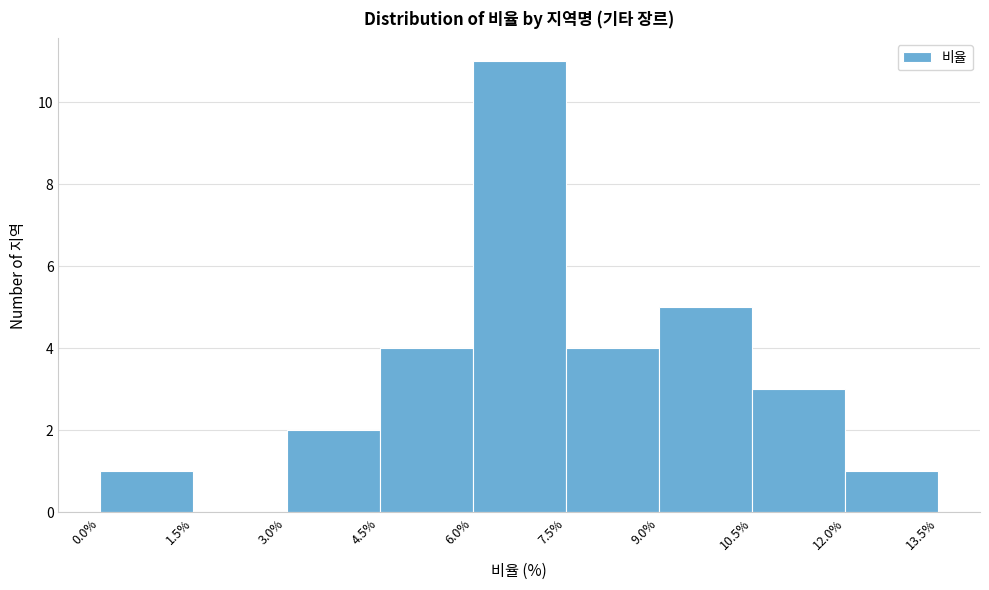

Reading left to right, transcribe this chart: for each bar, give the range it covers on the x-axis and its height. The values are not printed on the chart, so give them approximately, as read against the axis.

0.0% to 1.5%: 1
1.5% to 3.0%: 0
3.0% to 4.5%: 2
4.5% to 6.0%: 4
6.0% to 7.5%: 11
7.5% to 9.0%: 4
9.0% to 10.5%: 5
10.5% to 12.0%: 3
12.0% to 13.5%: 1